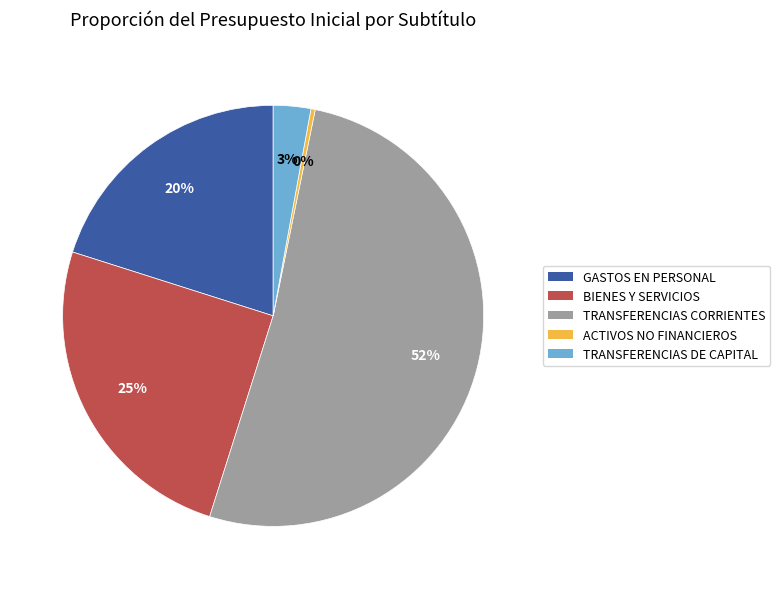

Does any single category account for the majority?

Yes